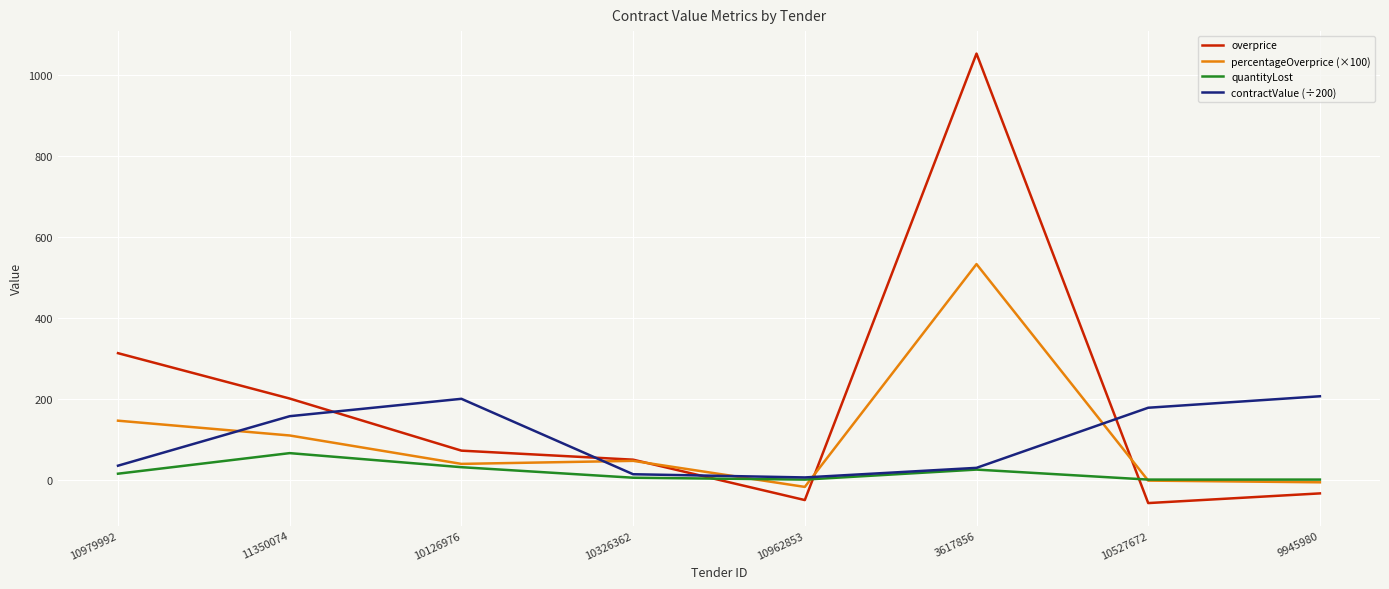

What is the sum of the quantityLost values at 10326362 and 10527672?

4.6